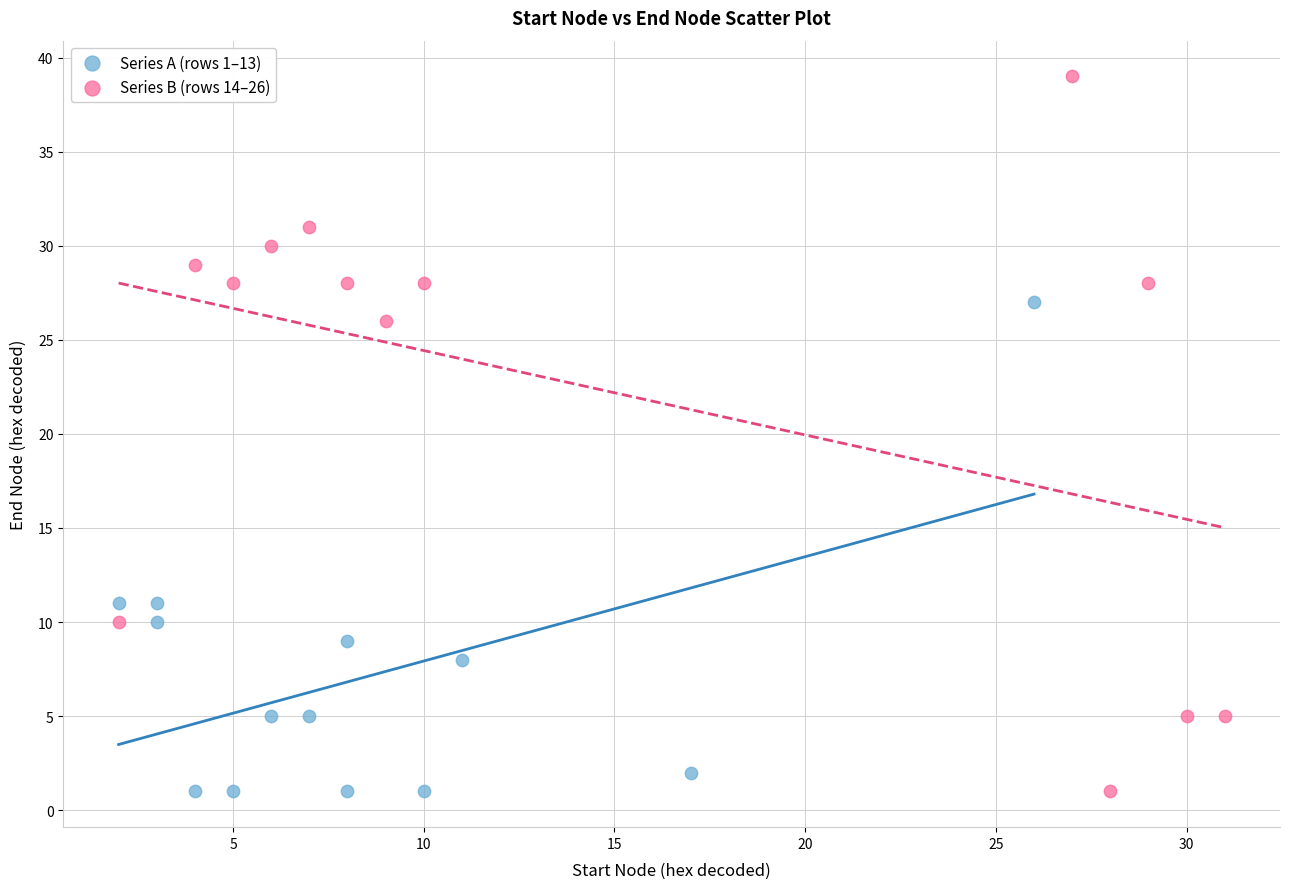

Which series has the widest spread of Y values?

Series B (rows 14–26)